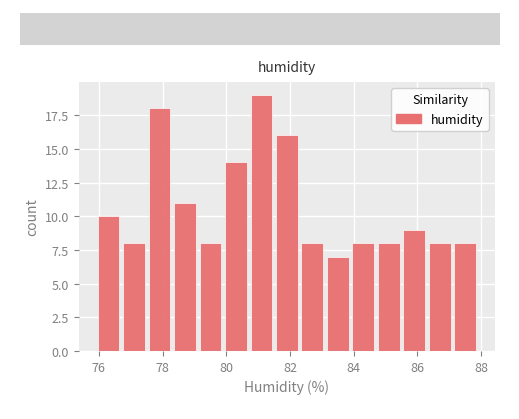

Reading left to right, list every bar in this chart as the range it spans on the x-axis followed by its height. Neither the bar edges nor the heights are printed on the chart, so give them approximately, as read against the axes.

75.9 to 76.7: 10
76.7 to 77.5: 8
77.5 to 78.3: 18
78.3 to 79.1: 11
79.1 to 79.9: 8
79.9 to 80.7: 14
80.7 to 81.5: 19
81.5 to 82.3: 16
82.3 to 83.1: 8
83.1 to 83.9: 7
83.9 to 84.7: 8
84.7 to 85.5: 8
85.5 to 86.3: 9
86.3 to 87.1: 8
87.1 to 87.9: 8